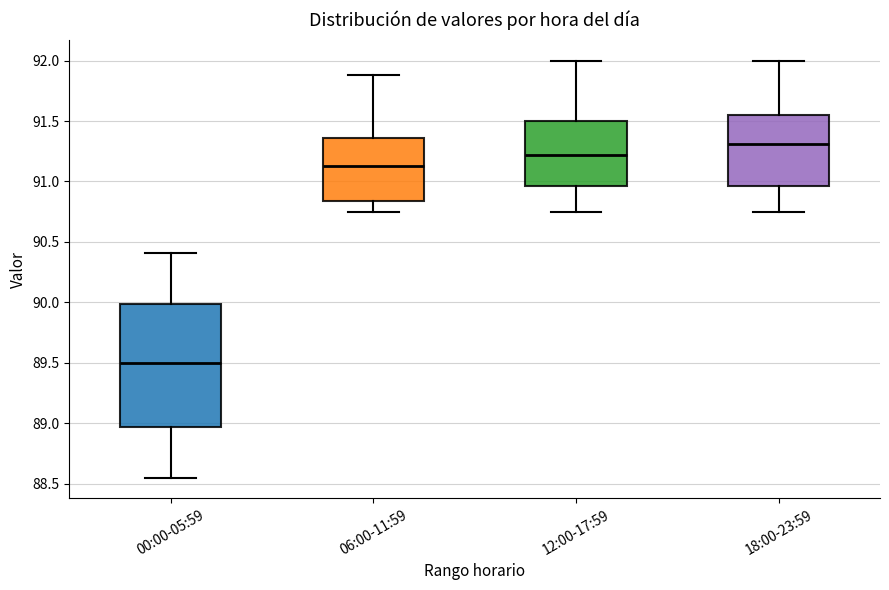

Which box has the highest median line?

18:00-23:59